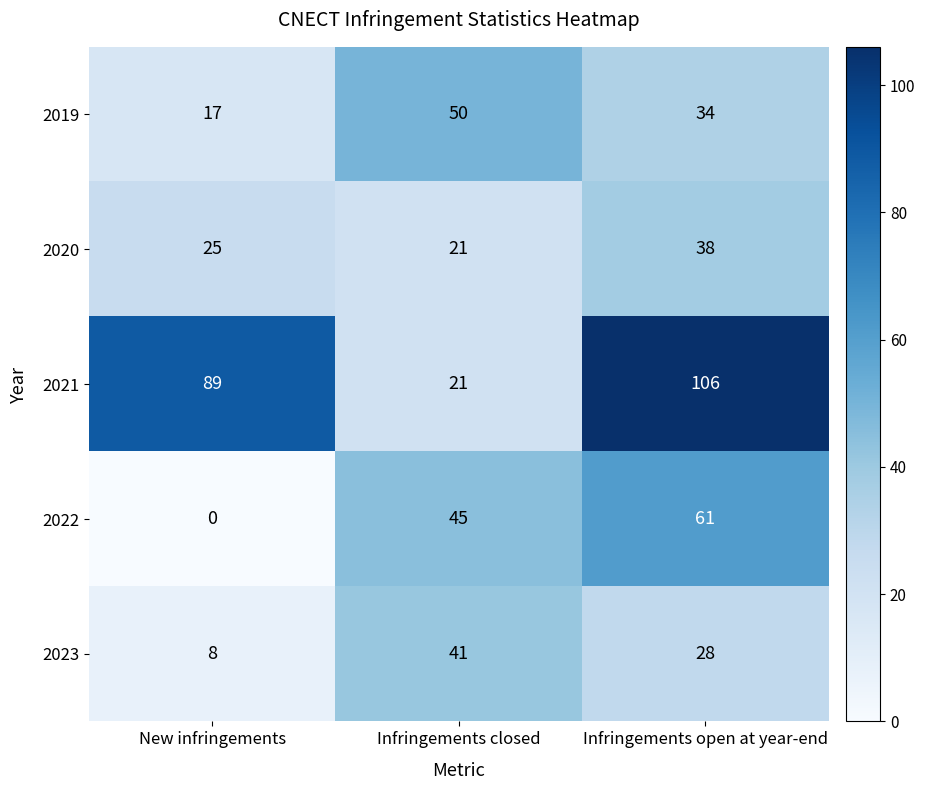

What is the total value across all series at Infringements open at year-end?

267